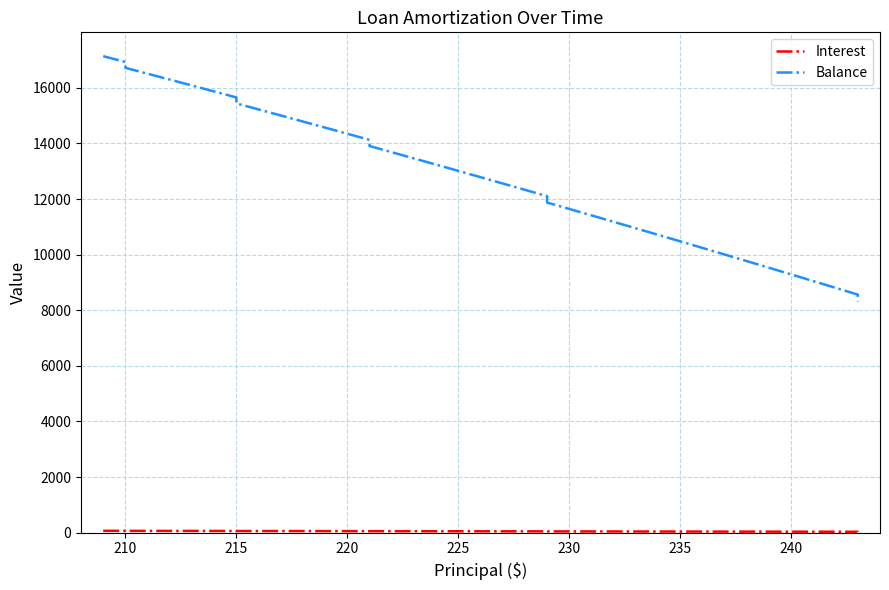

What are all the series names shown in the legend?

Interest, Balance